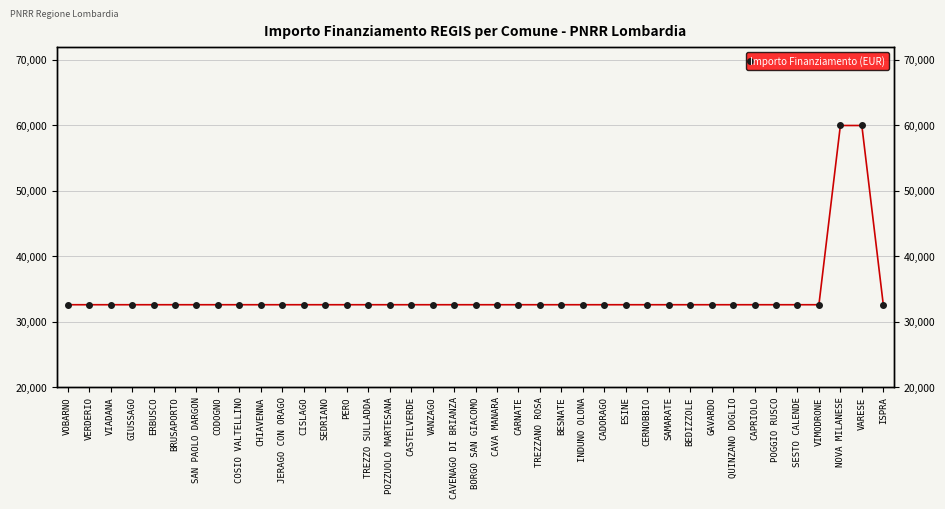

How many lines are shown in the chart?

1